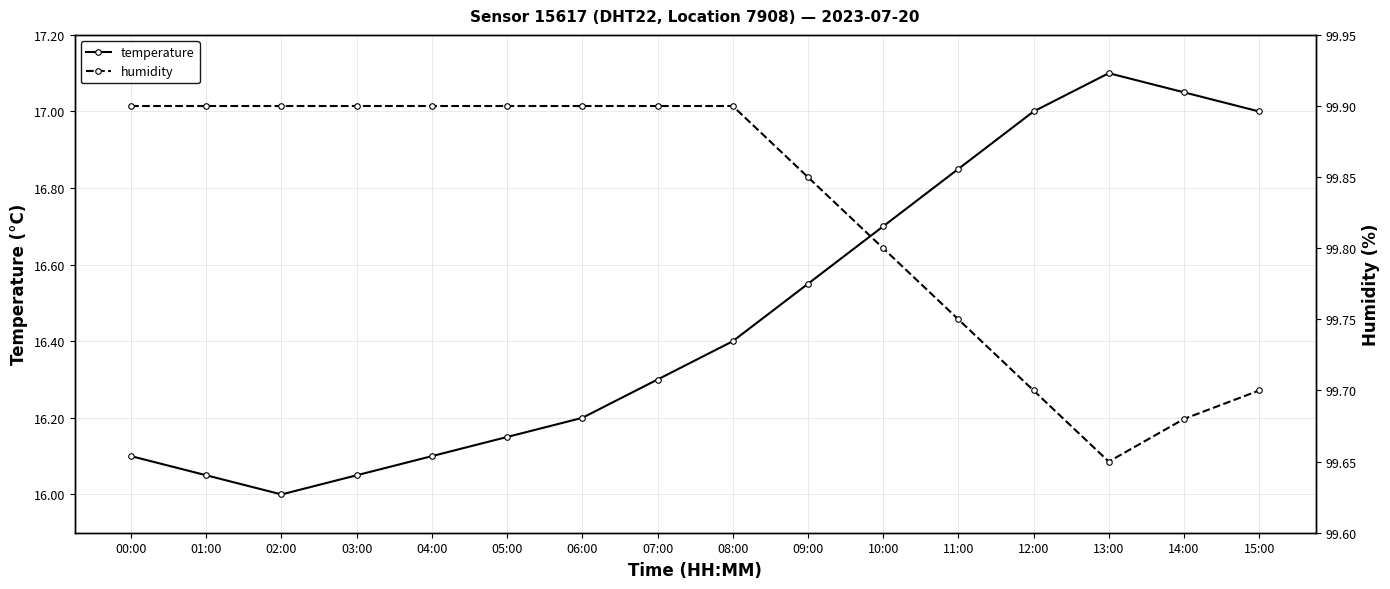

Count the number of categories in the chart.

16